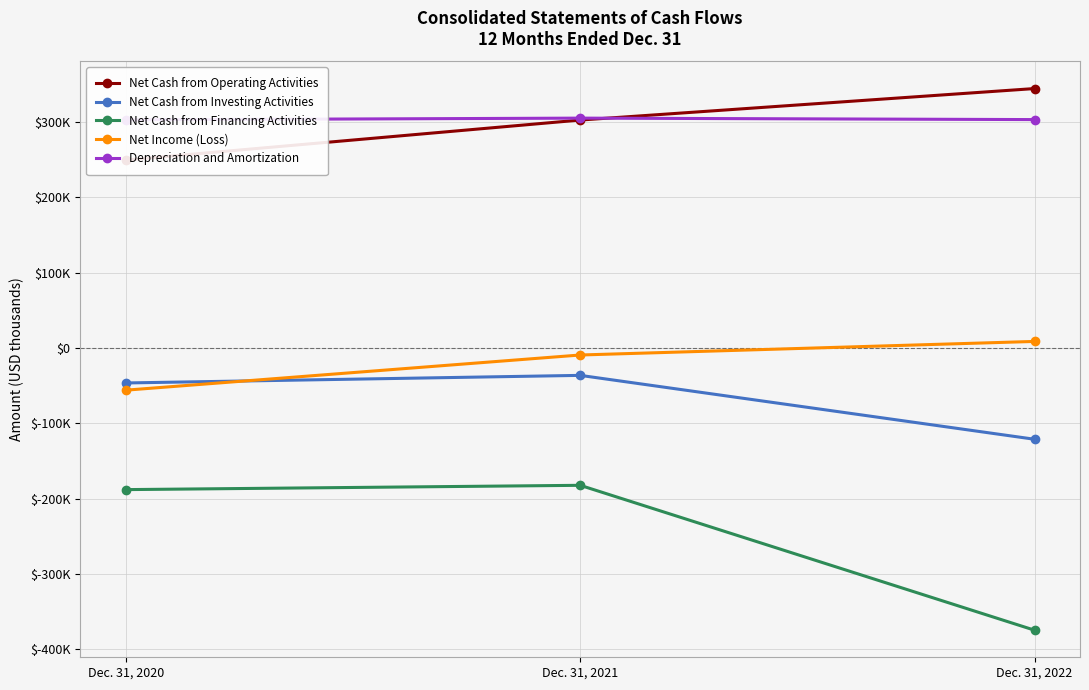

Is this an area chart (filled region under the line)?

No